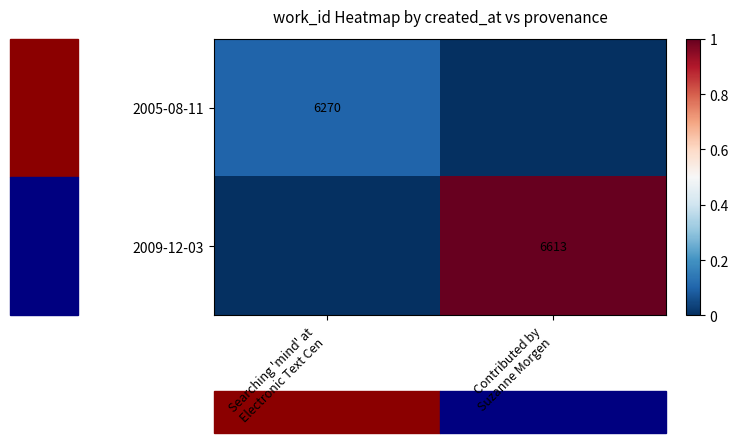

The value of 2009-12-03 at Contributed by Suzanne Morgen is 1.0. True or false?

True